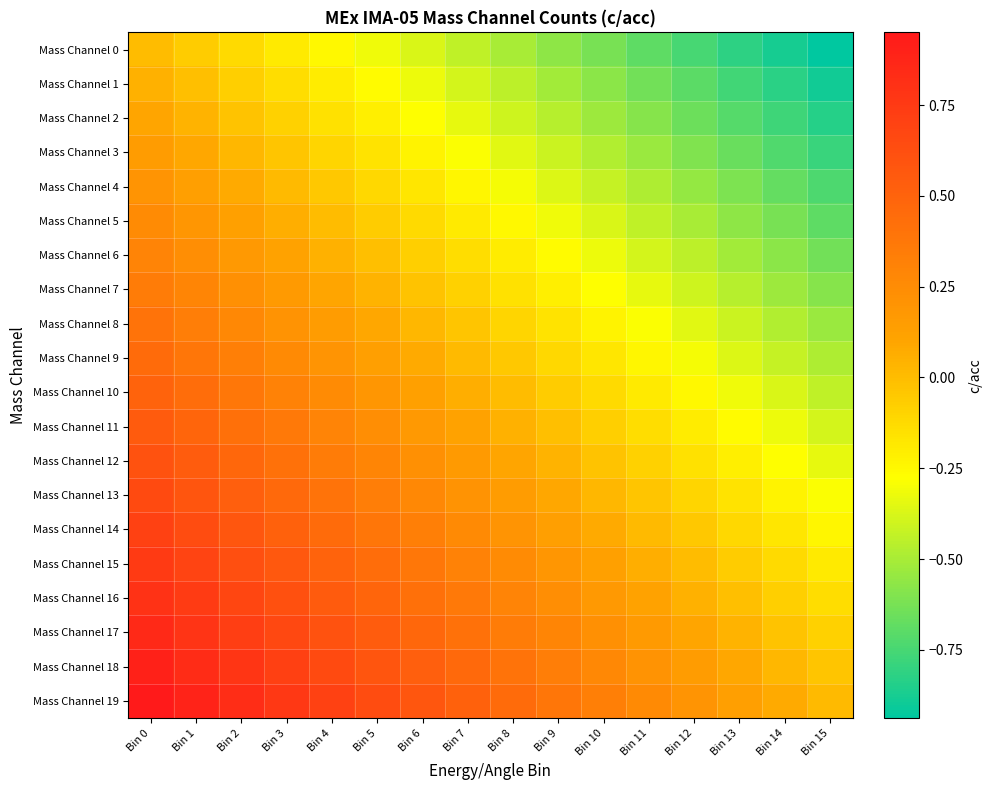

List the series in order of their peak value, lowest first.

Mass Channel 0, Mass Channel 1, Mass Channel 2, Mass Channel 3, Mass Channel 4, Mass Channel 5, Mass Channel 6, Mass Channel 7, Mass Channel 8, Mass Channel 9, Mass Channel 10, Mass Channel 11, Mass Channel 12, Mass Channel 13, Mass Channel 14, Mass Channel 15, Mass Channel 16, Mass Channel 17, Mass Channel 18, Mass Channel 19